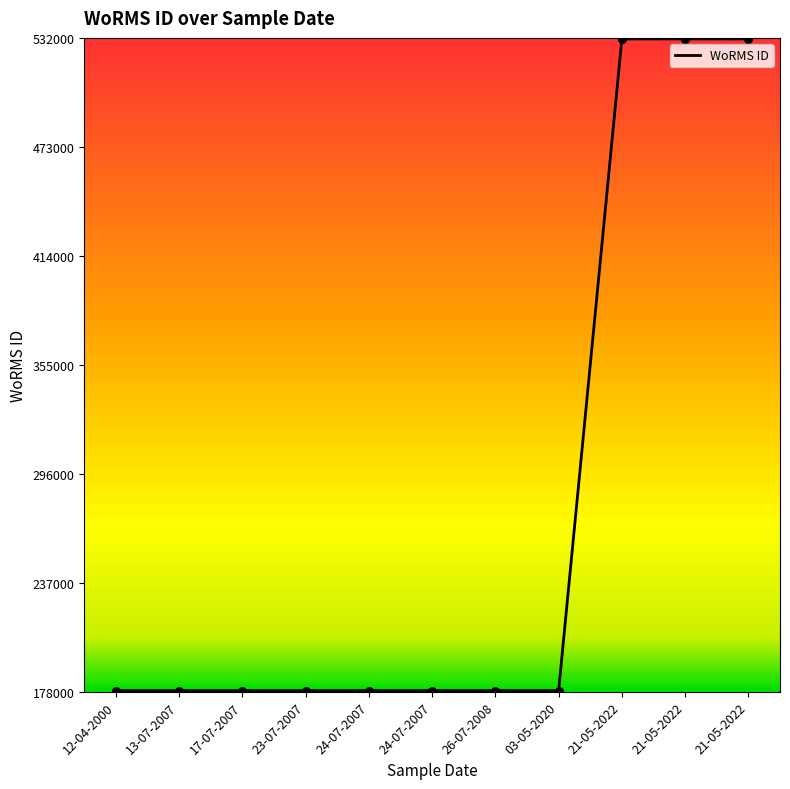

Does the chart have visible grid lines?

No